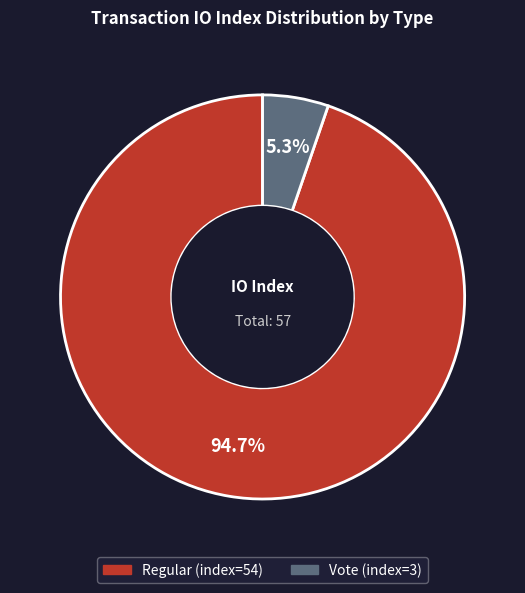

Is there a majority slice in this chart?

Yes